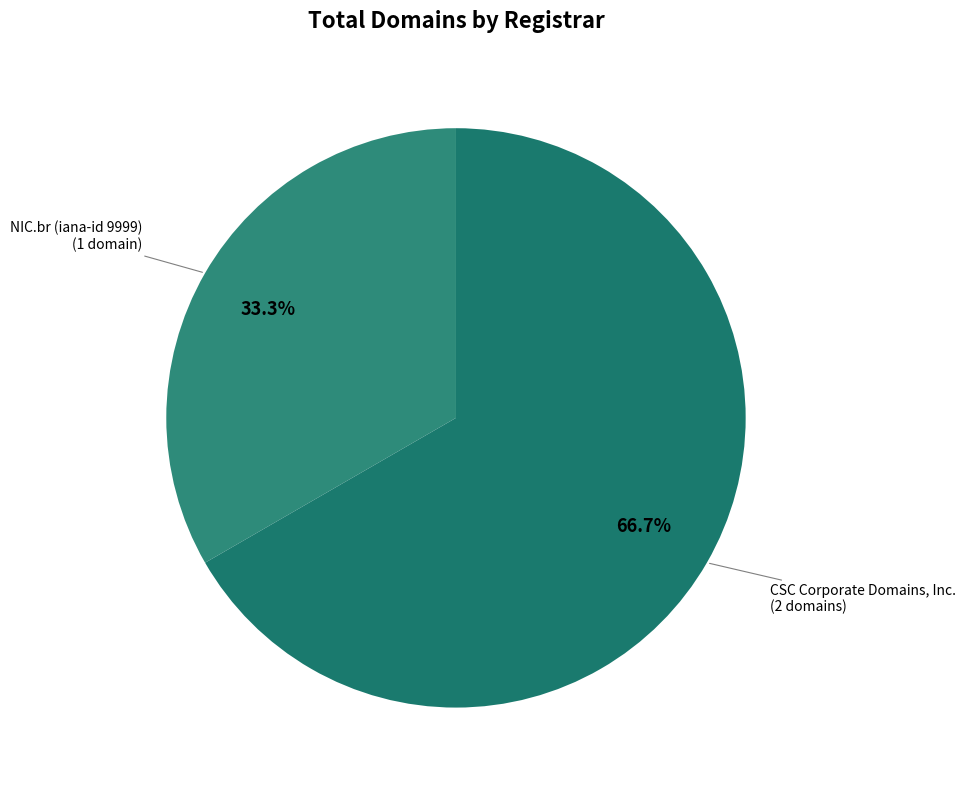

To the nearest percent, what is the difference between the largest and smallest slice percentages?

33%